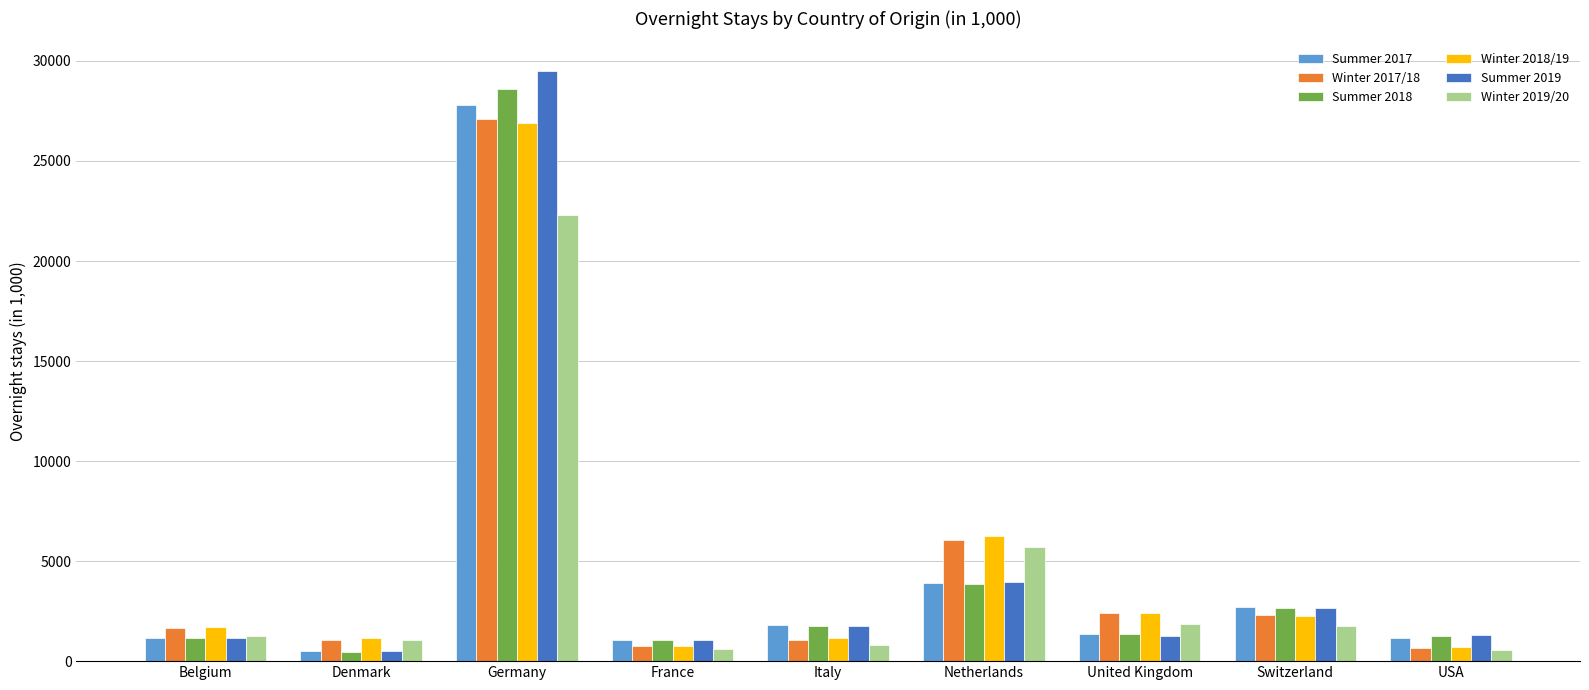

How many bars are there in total?

54